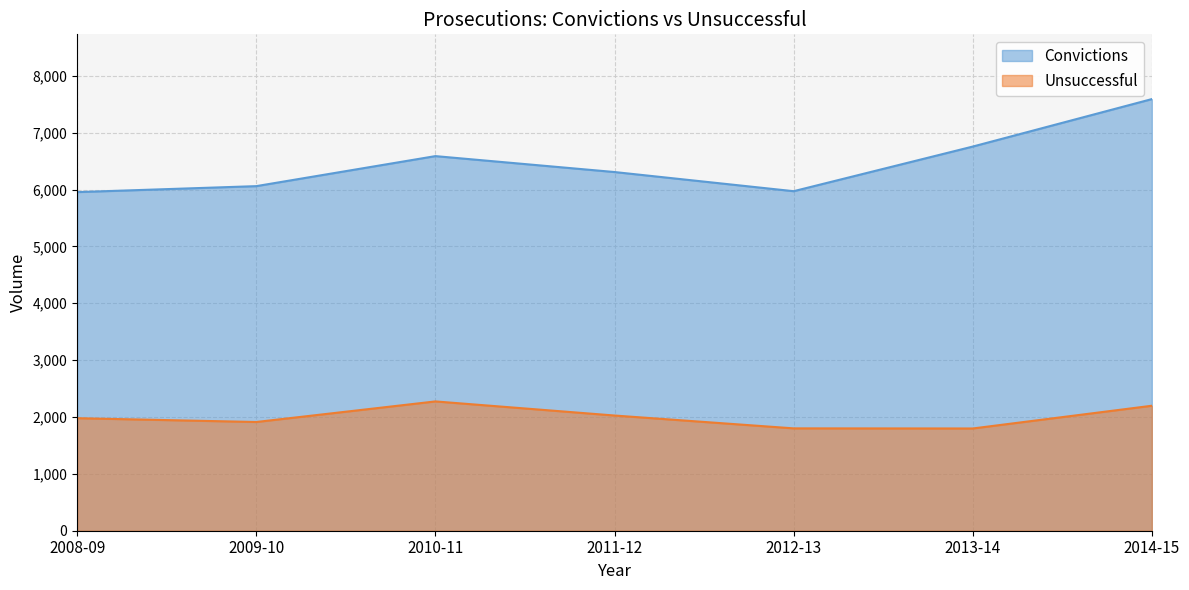

True or false: Unsuccessful has a value of 3190 at 2013-14.

False